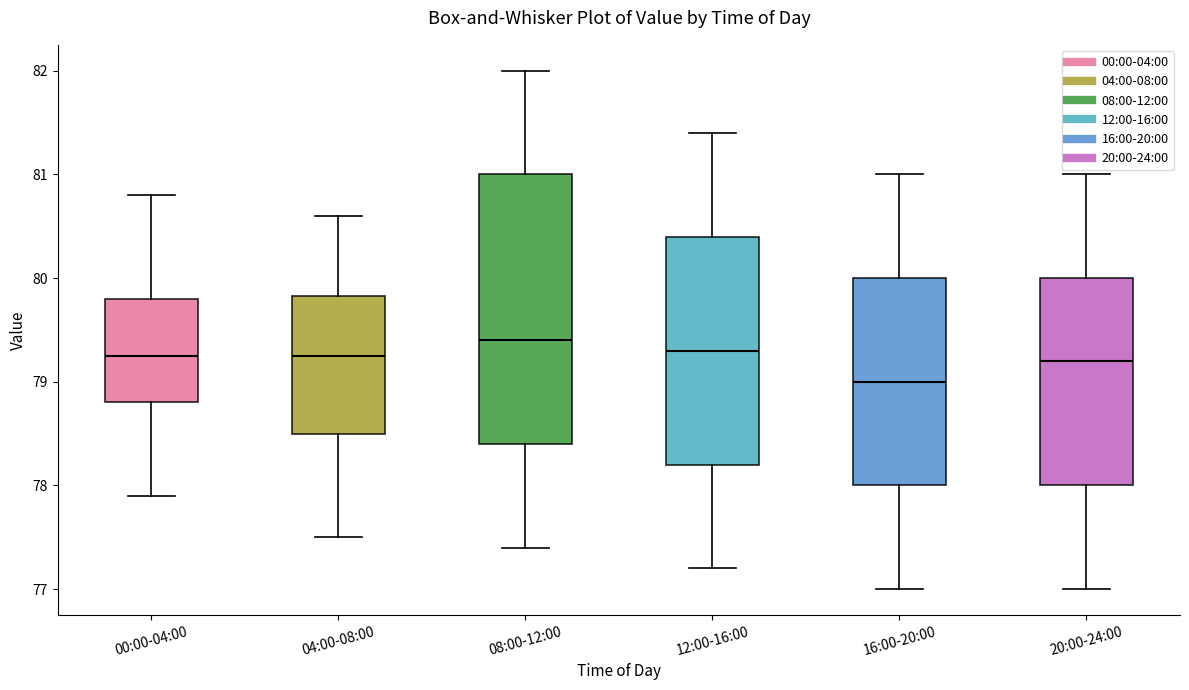

Reading left to right, transcribe this box plot: for each box, give where its median line is, the range the box spans, and where its two whiskers end, as read against the y-axis. The values are not printed on the chart, so give them approximately, as read against the axis.

00:00-04:00: median 79.3, box 78.8 to 79.8, whiskers 77.9 to 80.8
04:00-08:00: median 79.3, box 78.5 to 79.8, whiskers 77.5 to 80.6
08:00-12:00: median 79.4, box 78.4 to 81.0, whiskers 77.4 to 82.0
12:00-16:00: median 79.3, box 78.2 to 80.4, whiskers 77.2 to 81.4
16:00-20:00: median 79.0, box 78.0 to 80.0, whiskers 77.0 to 81.0
20:00-24:00: median 79.2, box 78.0 to 80.0, whiskers 77.0 to 81.0